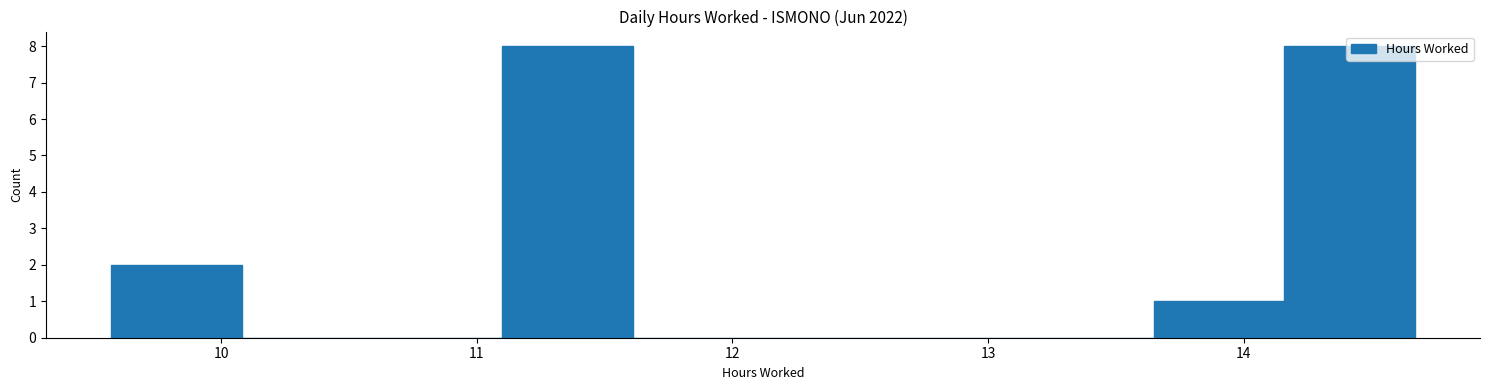

How tall is the bar that spans 11.10 to 11.61 on the x-axis? Neither the bar edges nor the heights are printed on the chart, so give them approximately, as read against the axes.

8